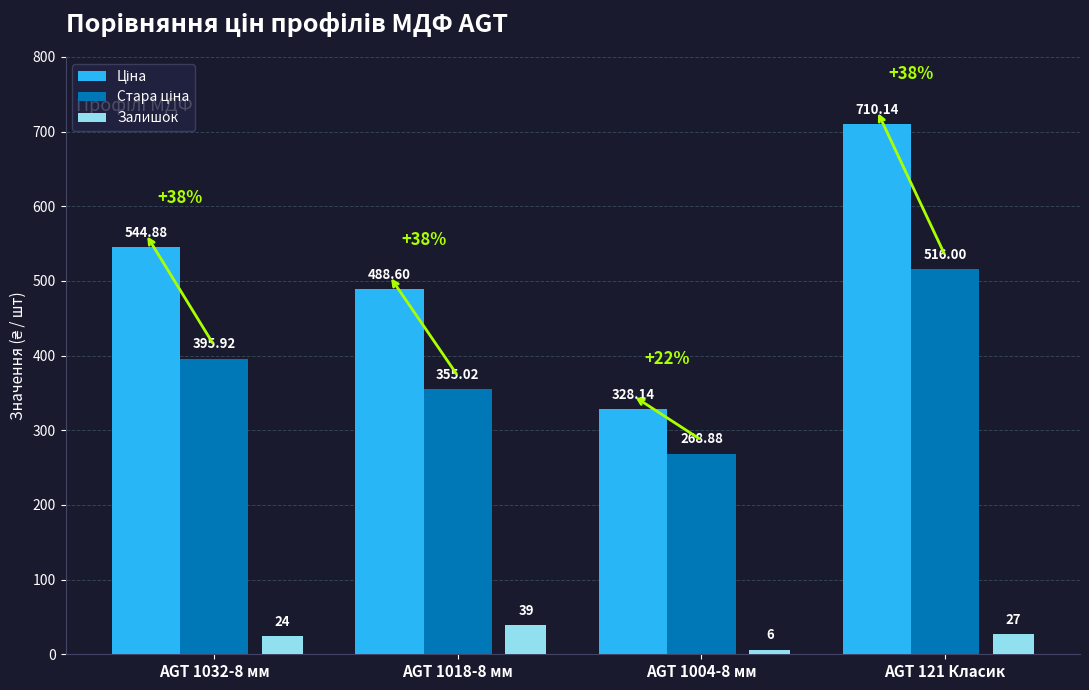

At which category is the sum across all series the highest?

AGT 121 Класик